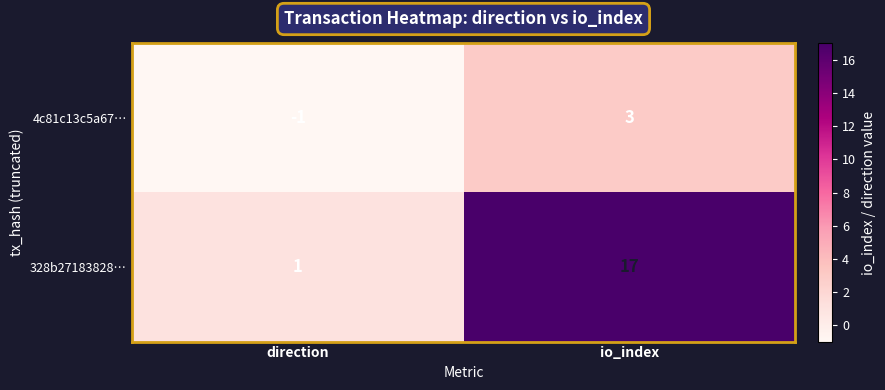

What is the spread (max minus min) of values at io_index?

14